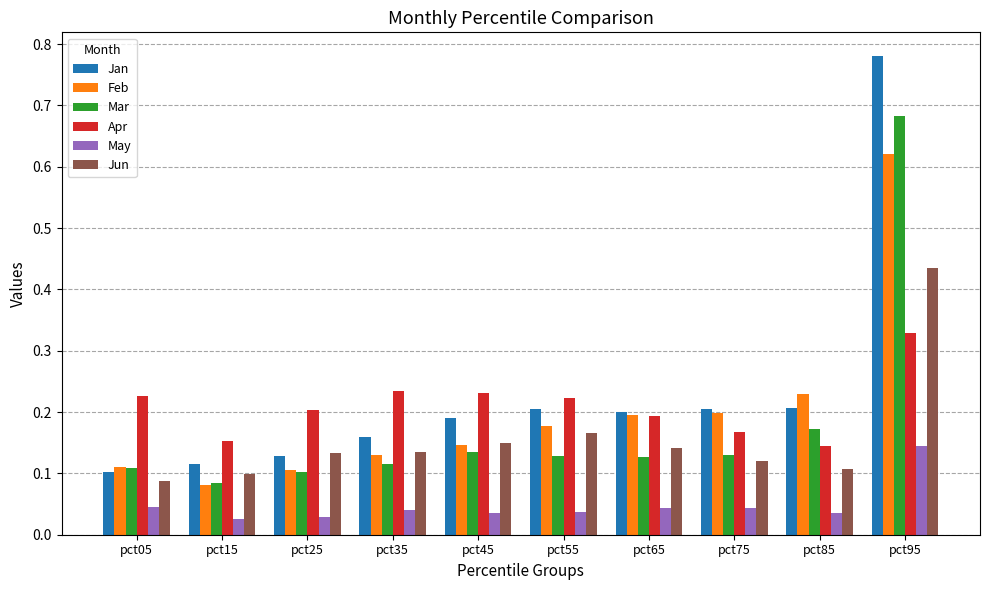

What are all the series names shown in the legend?

Jan, Feb, Mar, Apr, May, Jun